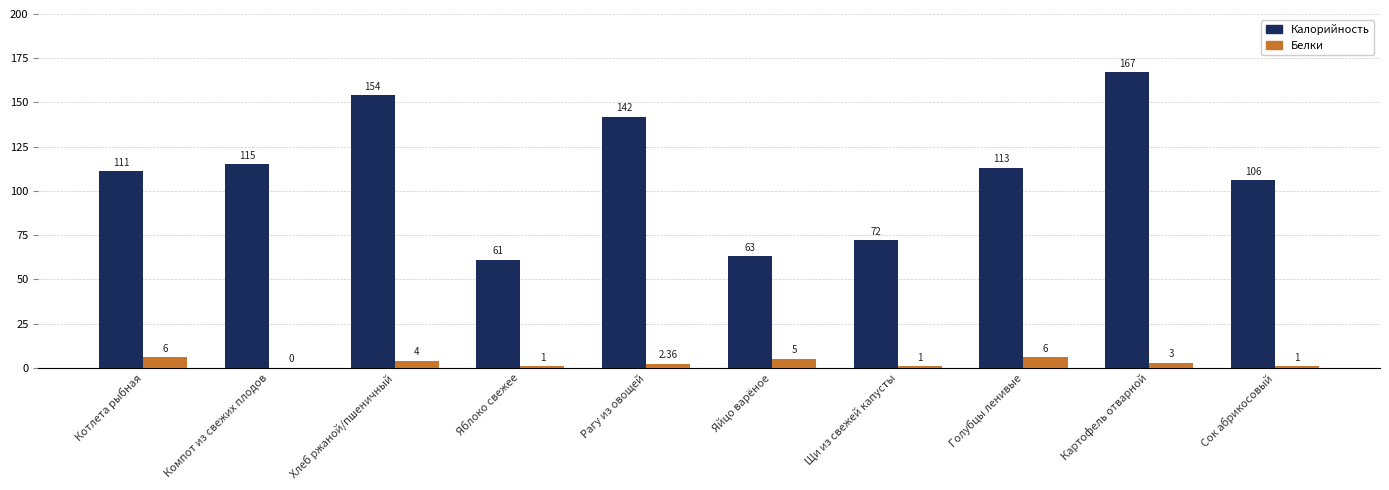

At which label is Белки closest to 3?

Картофель отварной